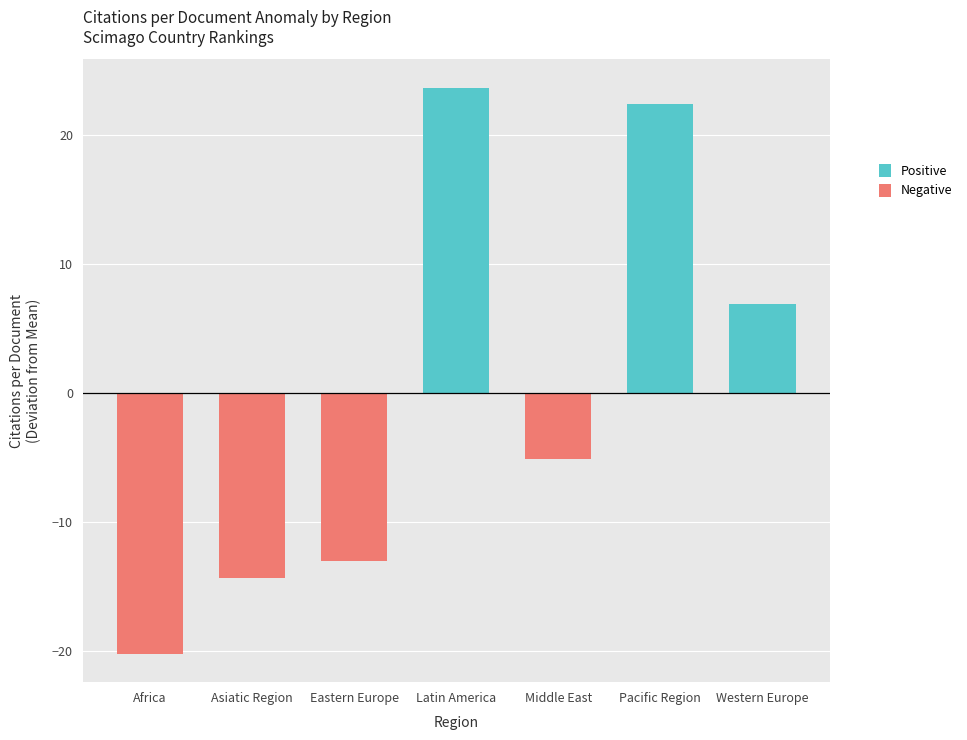

What is the smallest value displayed?

-20.3